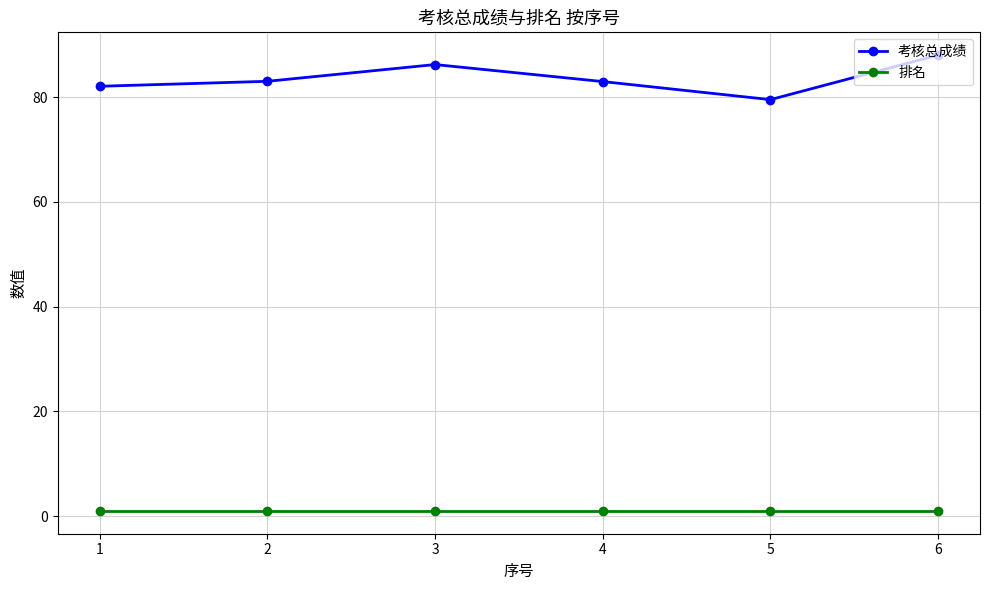

List the series in order of their peak value, highest first.

考核总成绩, 排名